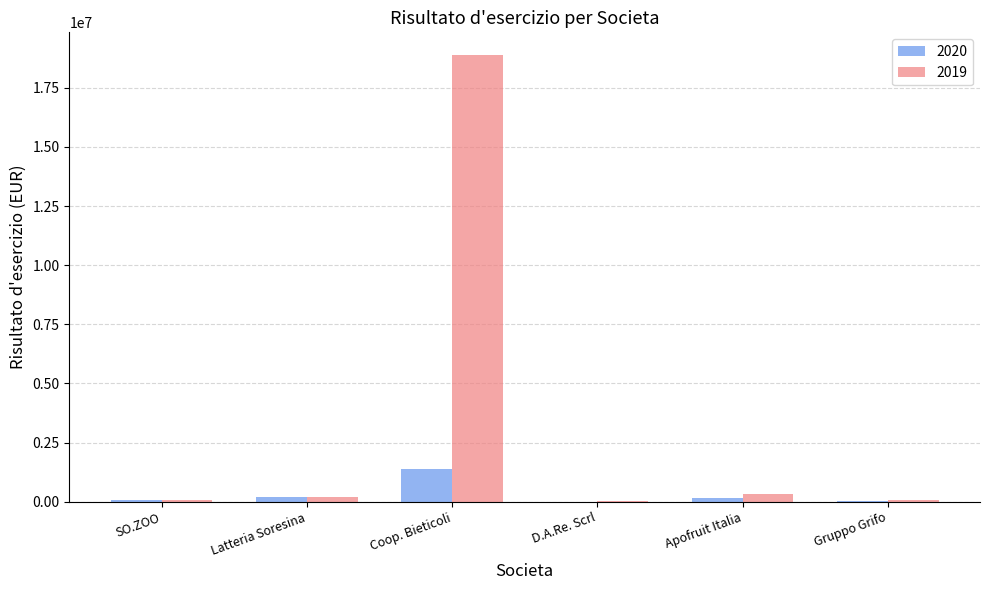

Which series has the largest range (max minus min)?

2019